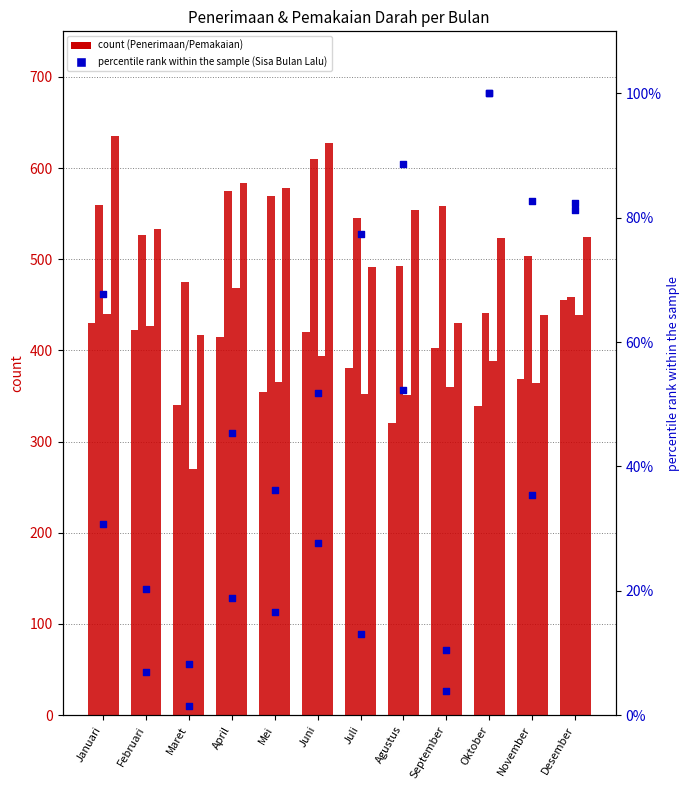

Which series contains the lowest Y value?

Sisa Bulan Lalu O